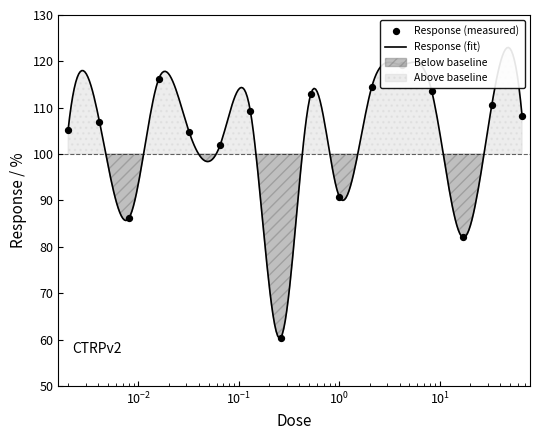

What is the change in value from 0.0081 to 66.0?

+22.0